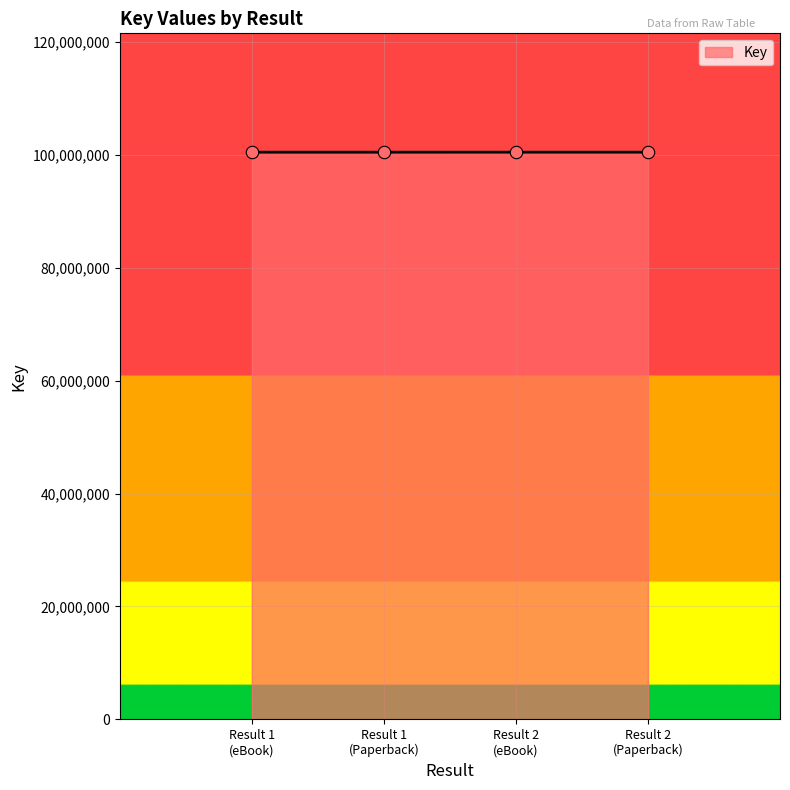

What is the minimum value shown in the chart?

100440183